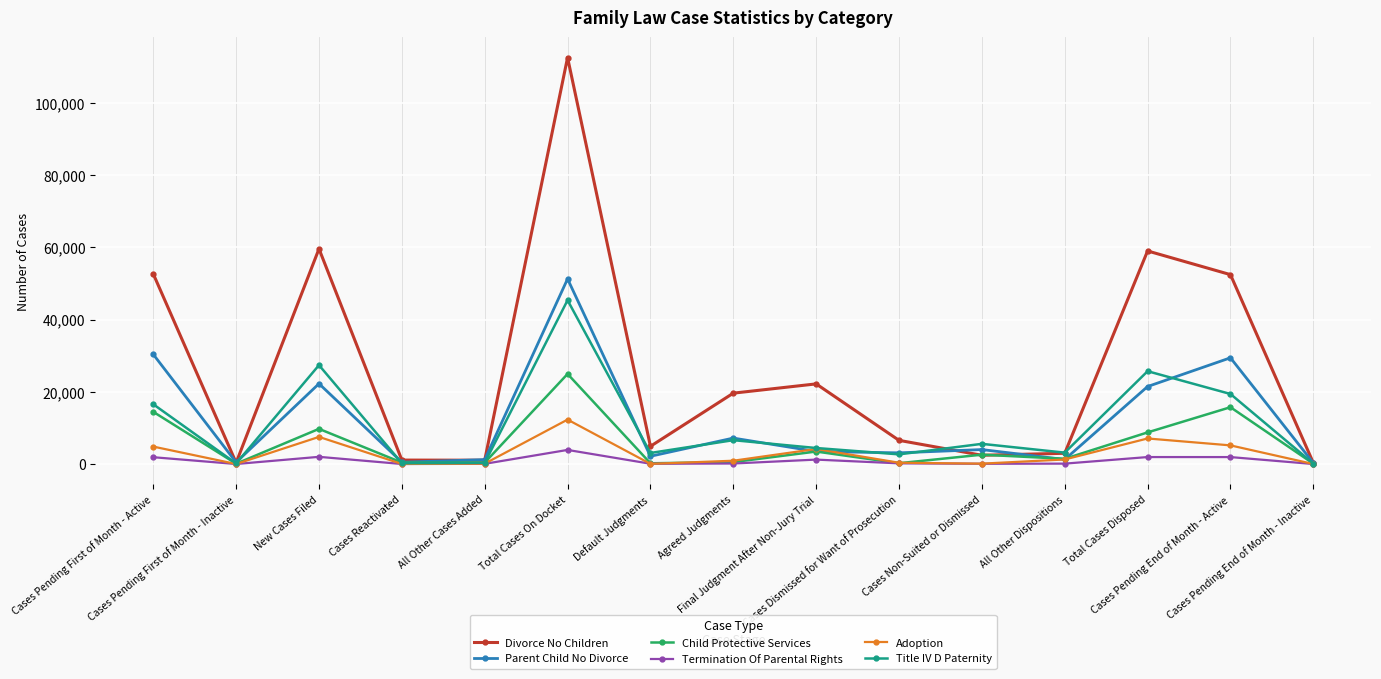

What is the difference between the second highest and second lowest values in the Parent Child No Divorce series?

29901